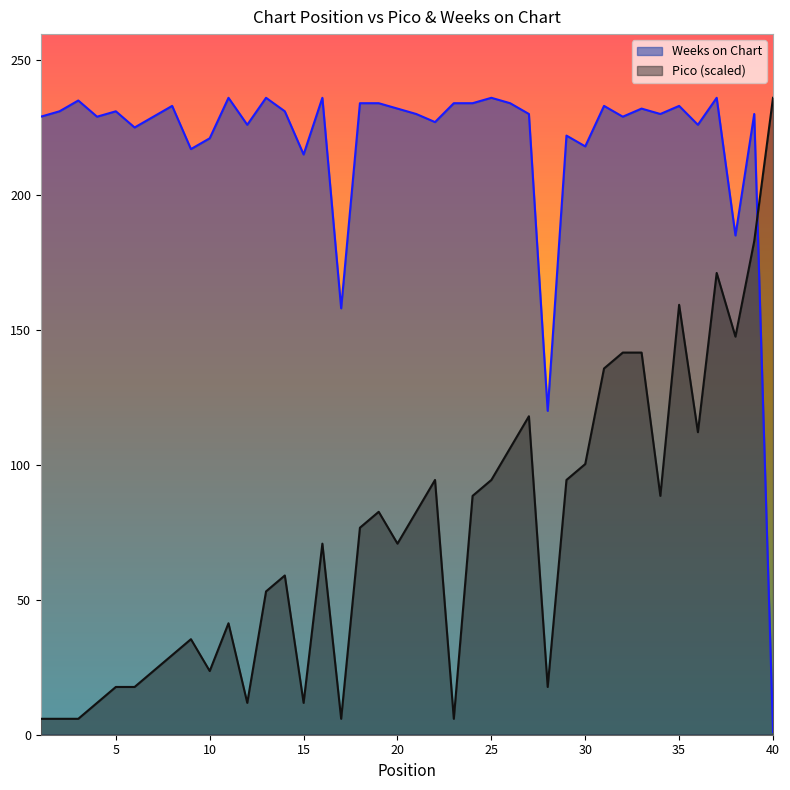

What is the greatest value displayed?

236.0